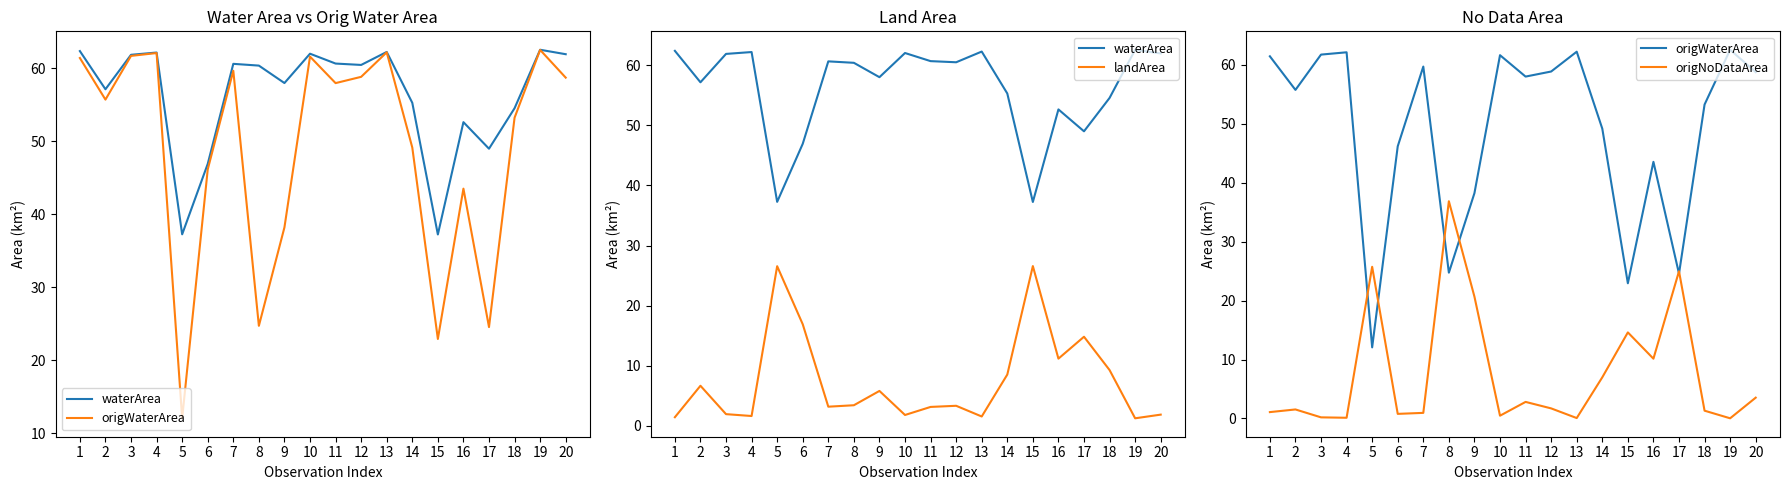

What are all the series names shown in the legend?

waterArea, origWaterArea, landArea, origNoDataArea